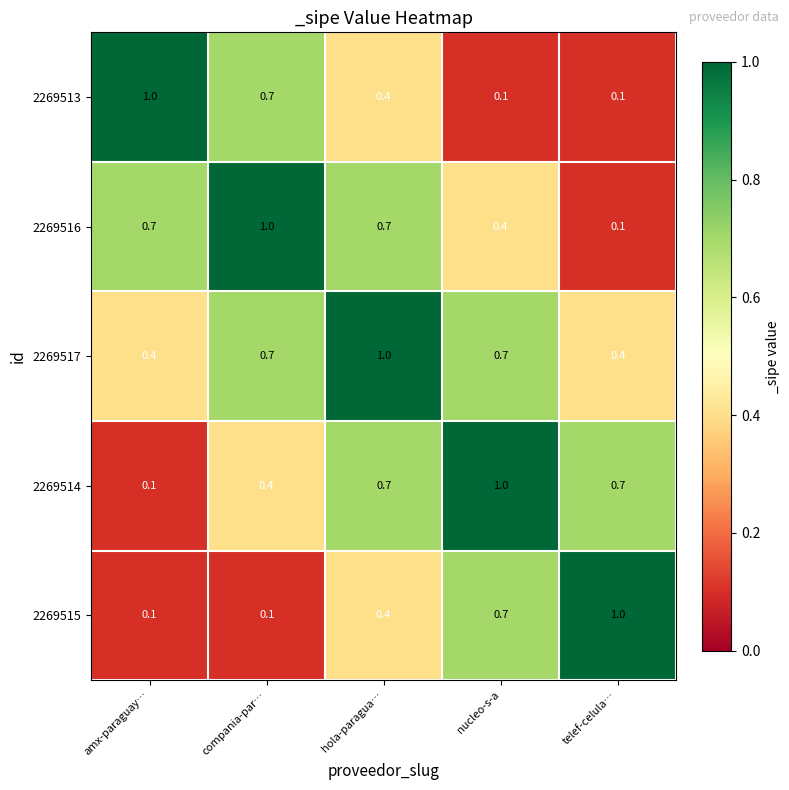

What is the spread (max minus min) of values at hola-paragua…?

0.6